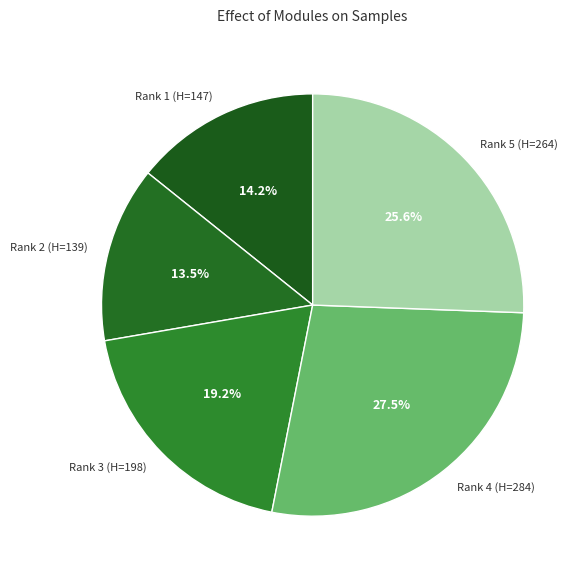

Combined, what portion of the pie is Rank 5 (H=264) and Rank 2 (H=139)?

39.1%